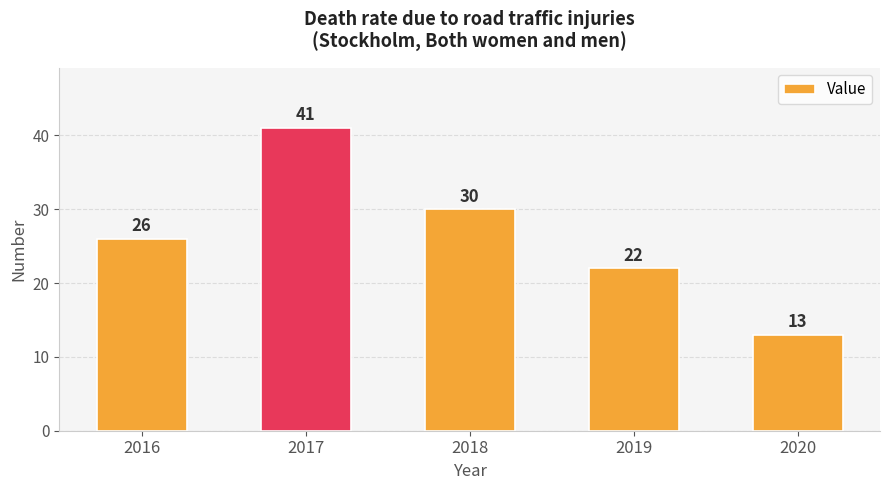

The chart shows a value of 10 at 2019. True or false?

False